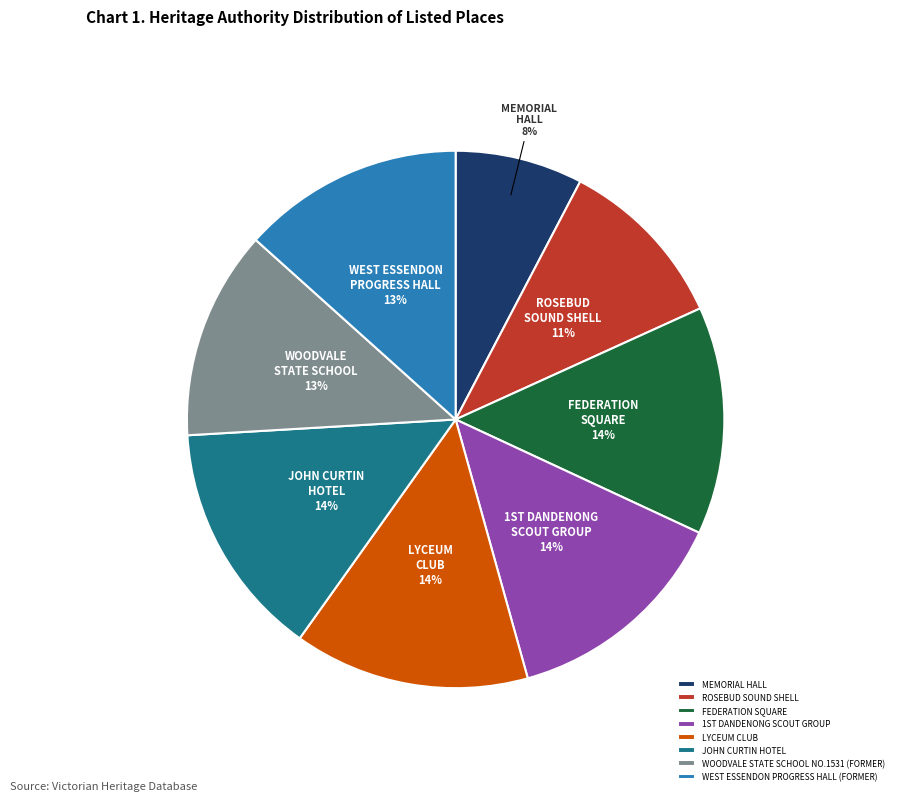

To the nearest percent, what is the average slice percentage?

12%